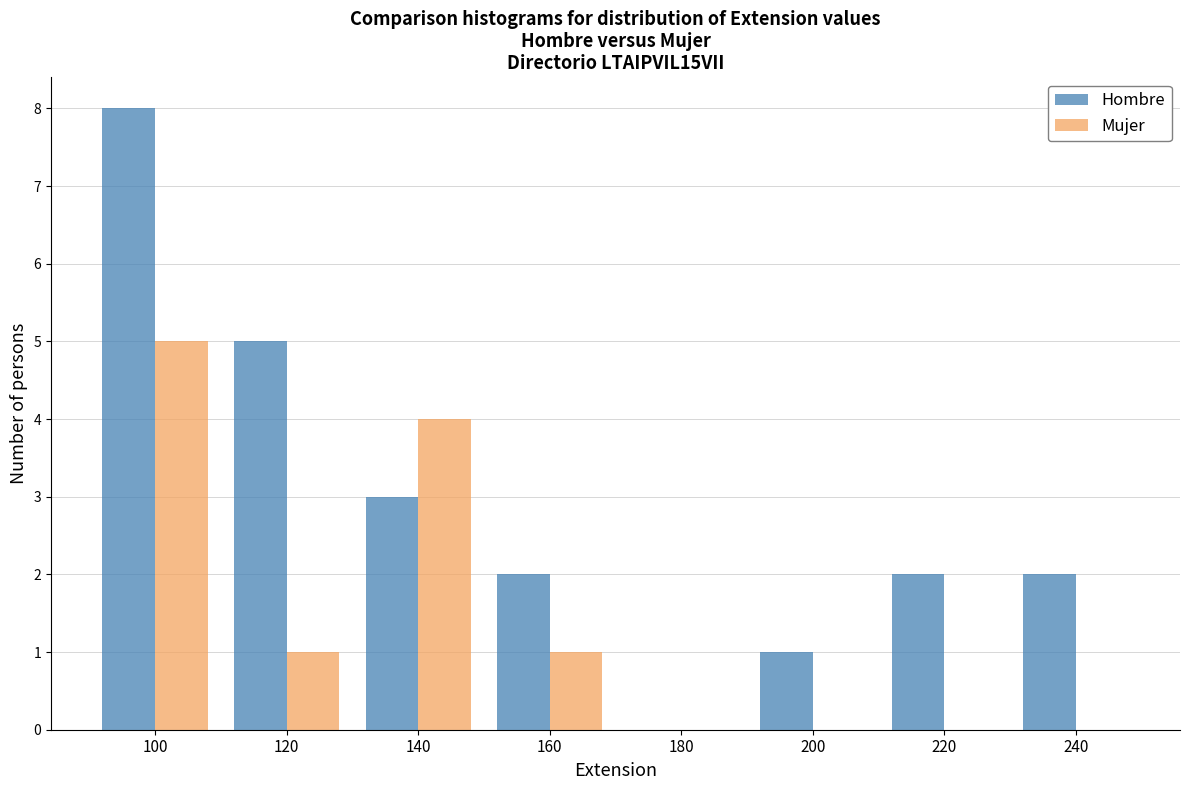

Reading left to right, extract all data points from this chart.

Hombre: 100=8	120=5	140=3	160=2	180=0	200=1	220=2	240=2
Mujer: 100=5	120=1	140=4	160=1	180=0	200=0	220=0	240=0